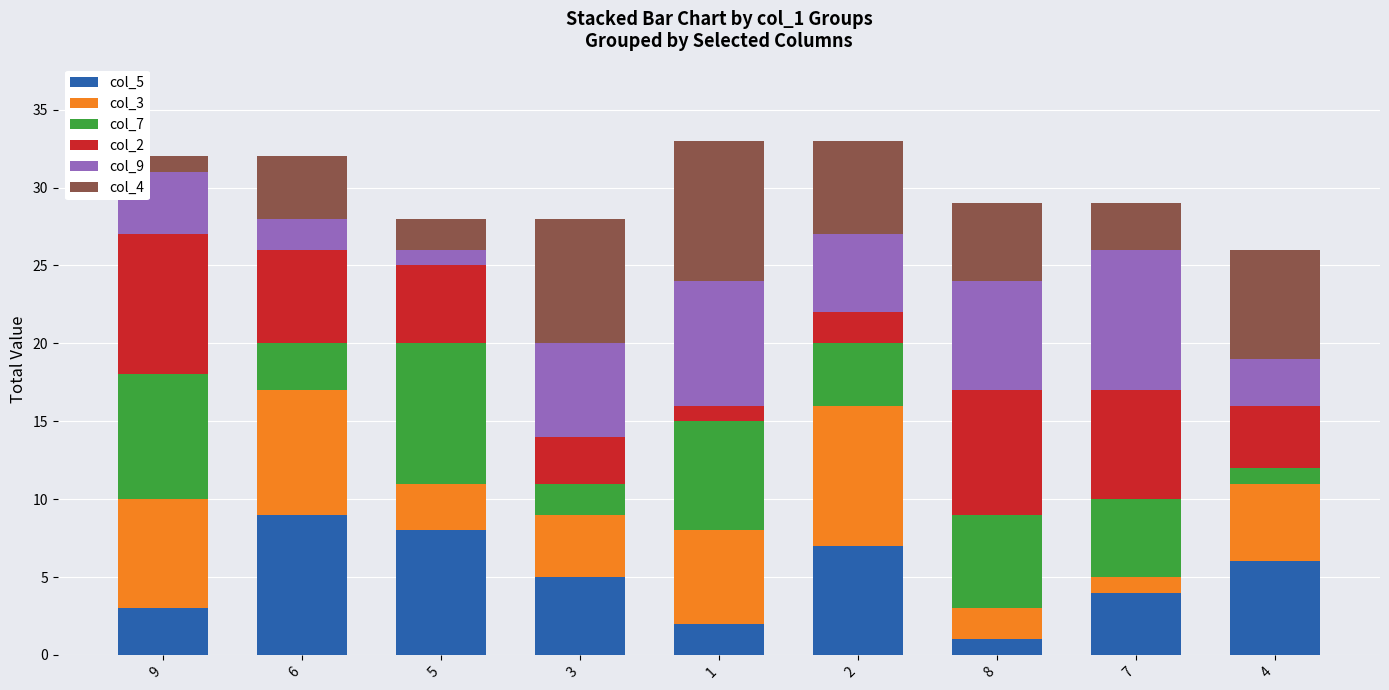

Rank the categories by col_5 value from lowest to highest.

8, 1, 9, 7, 3, 4, 2, 5, 6